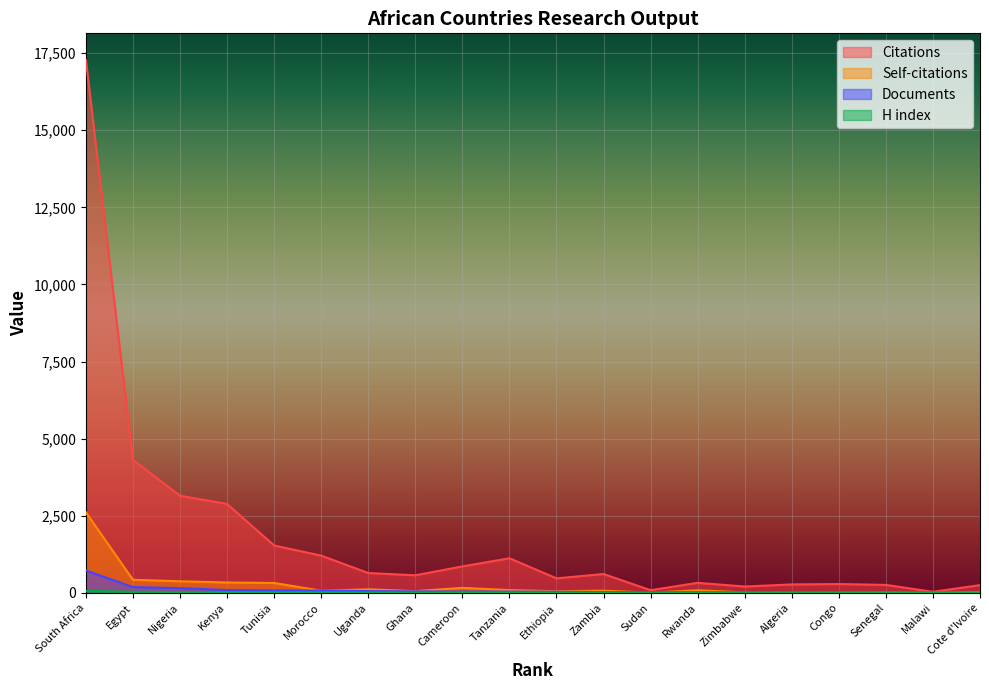

At which category is the sum across all series the highest?

South Africa